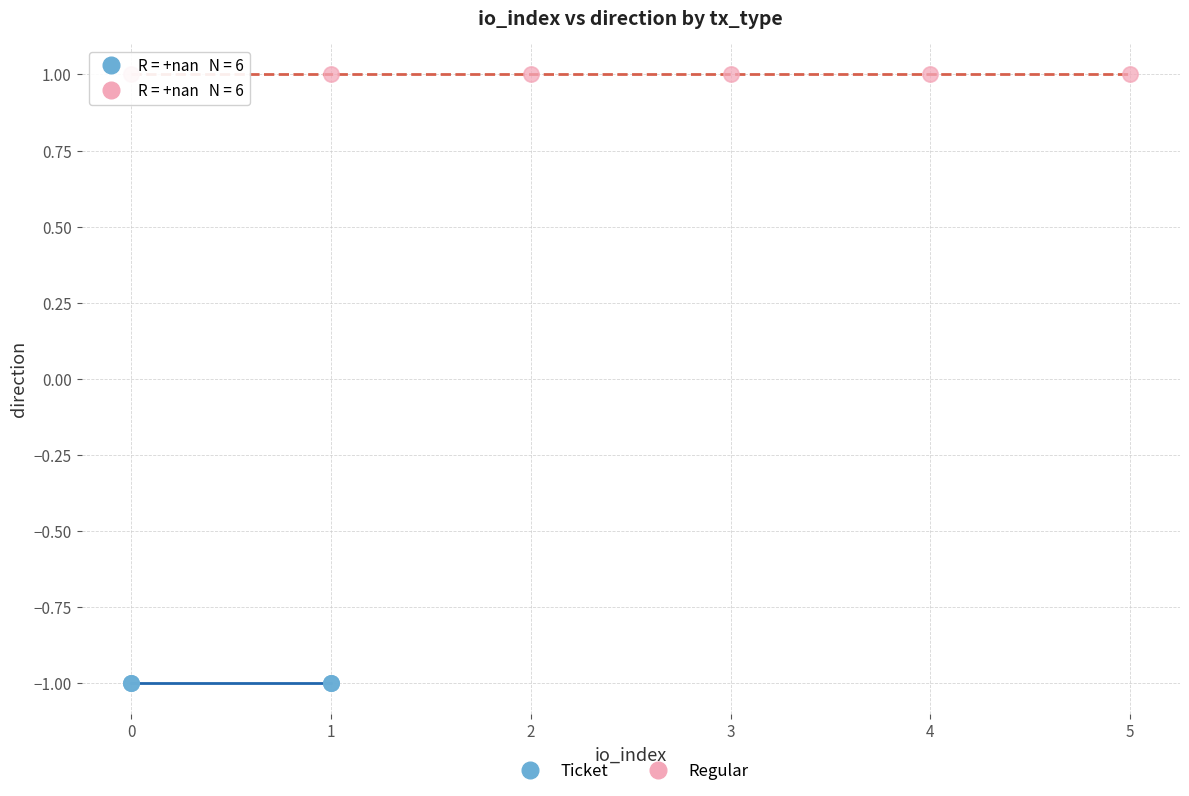

Which series reaches the minimum Y coordinate?

Ticket